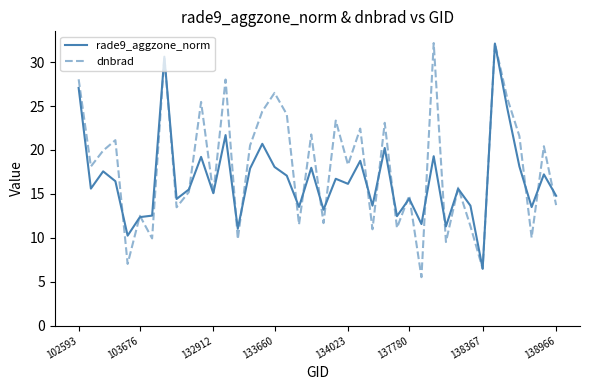

Which series has the largest total across all categories?

dnbrad